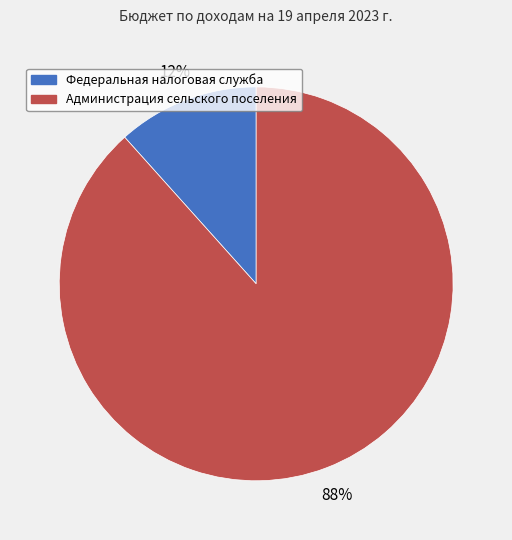

Is it true that Федеральная налоговая служба is 12% of the pie?

True